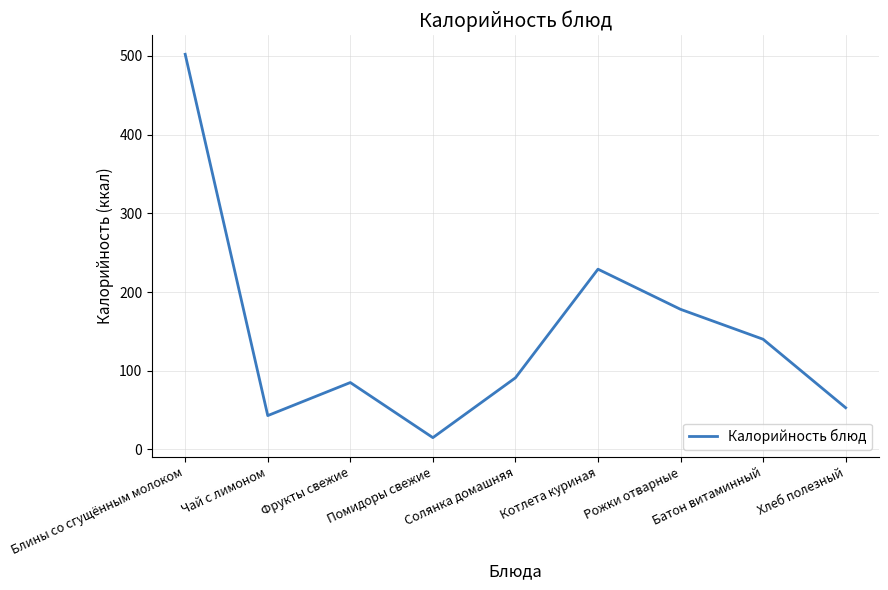

Which has a higher value, Солянка домашняя or Чай с лимоном?

Солянка домашняя